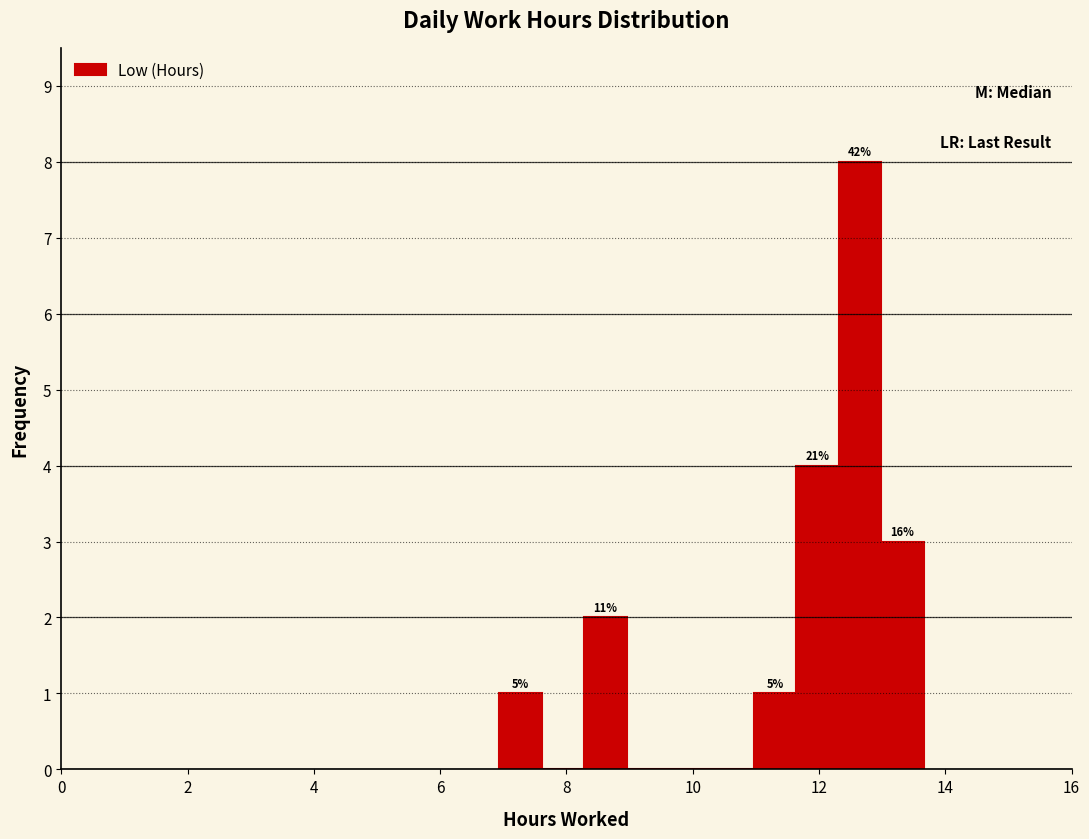

Around what value on the x-axis is the tallest bar? Give the approximate position of its centre, as read against the axis.

12.6